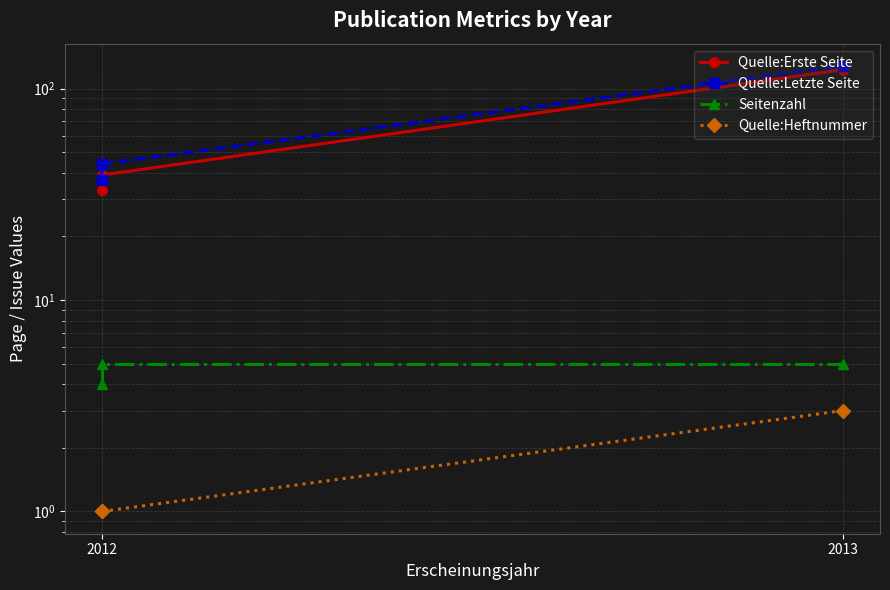

Which label corresponds to the smallest value in the chart?

2012